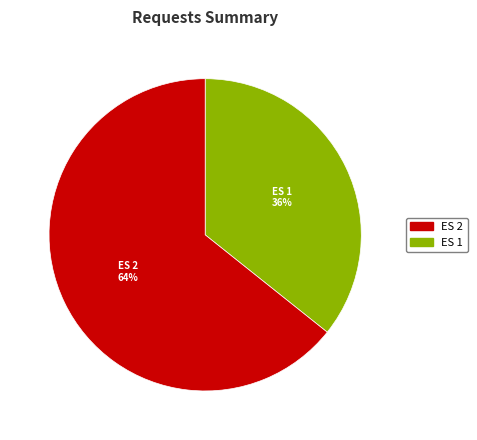

Which has a higher value, ES 2 or ES 1?

ES 2